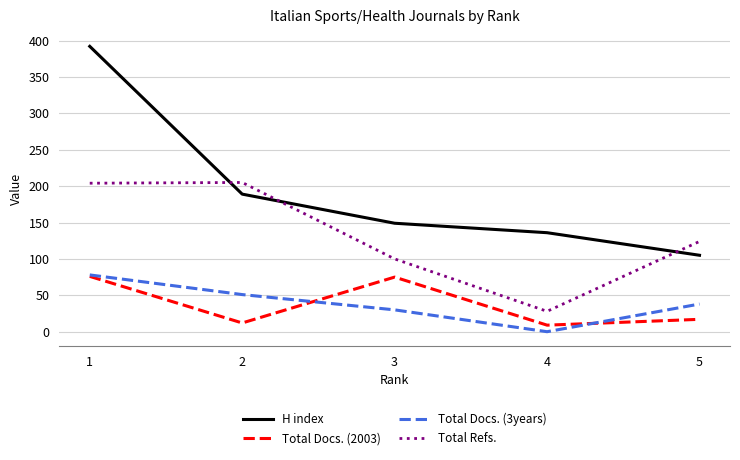

The value of Total Docs. (3years) at 5 is 20. True or false?

False